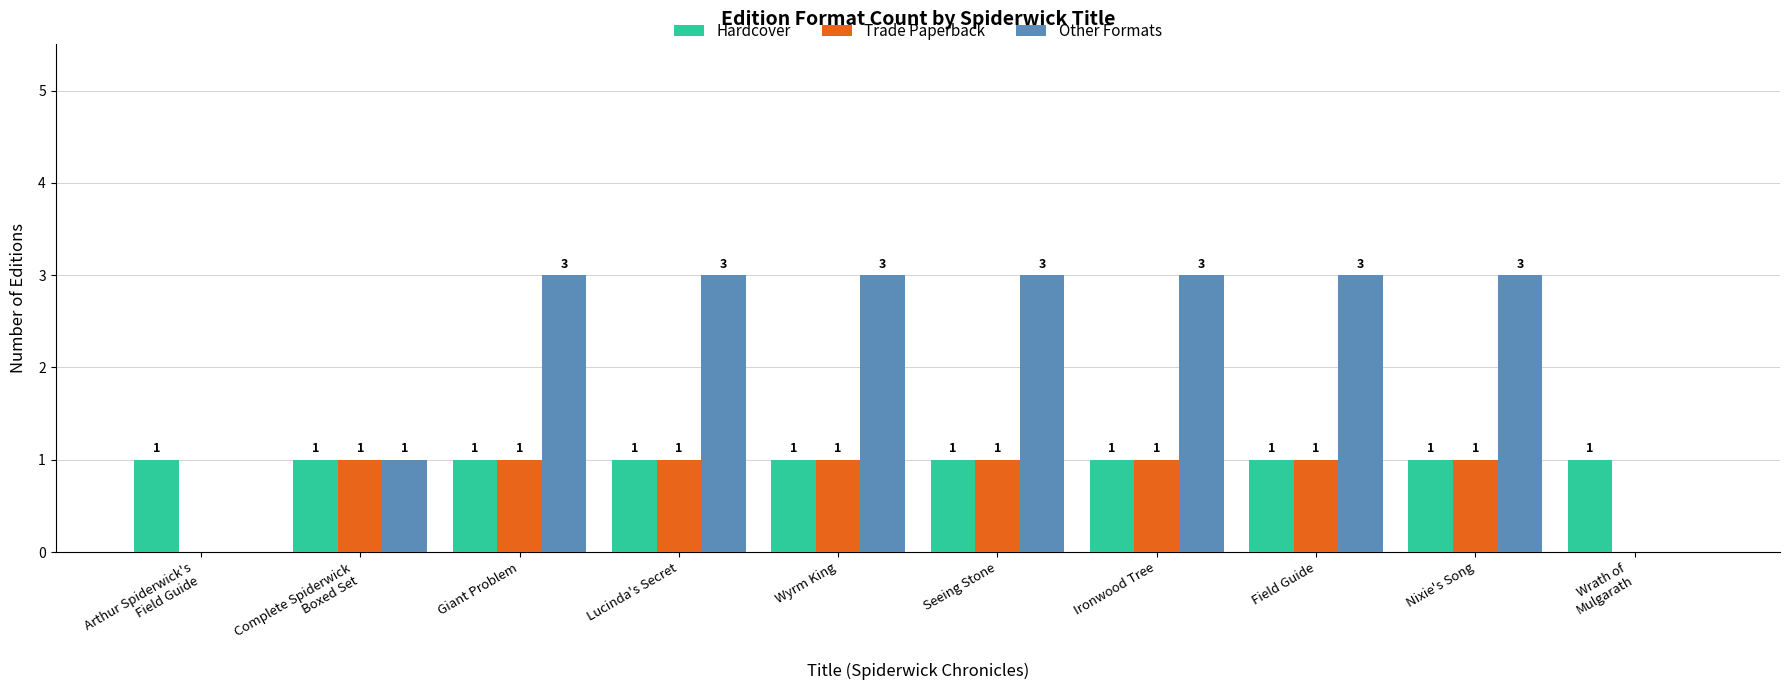

What is the sum of all Trade Paperback values?

8